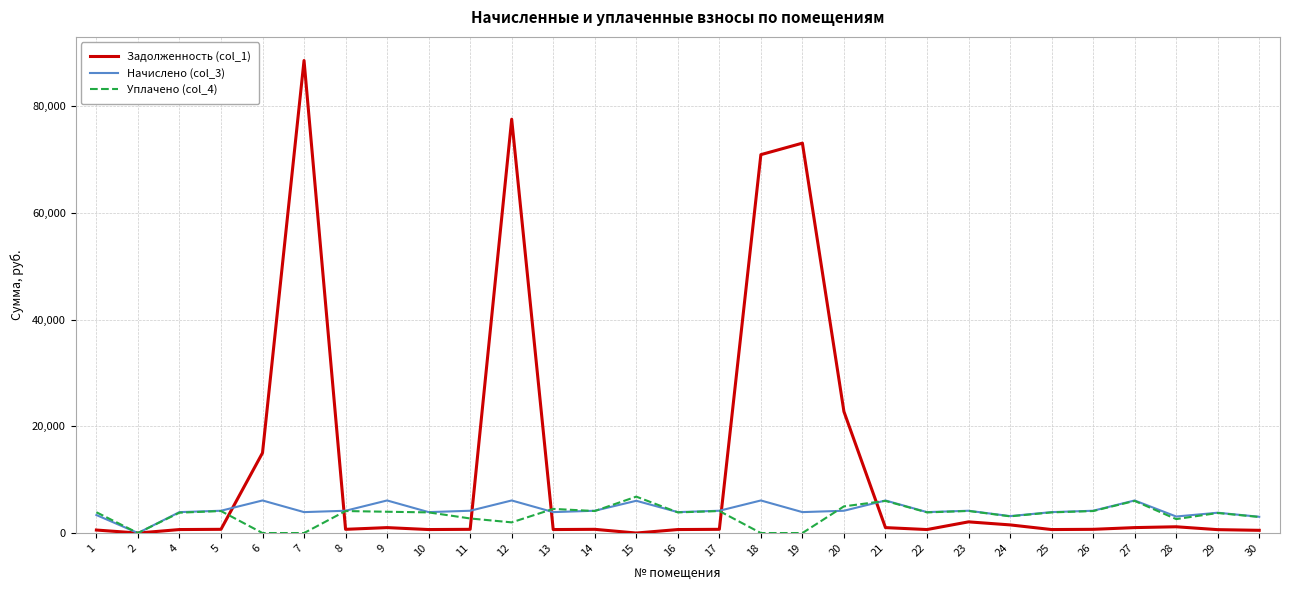

How many lines are shown in the chart?

3